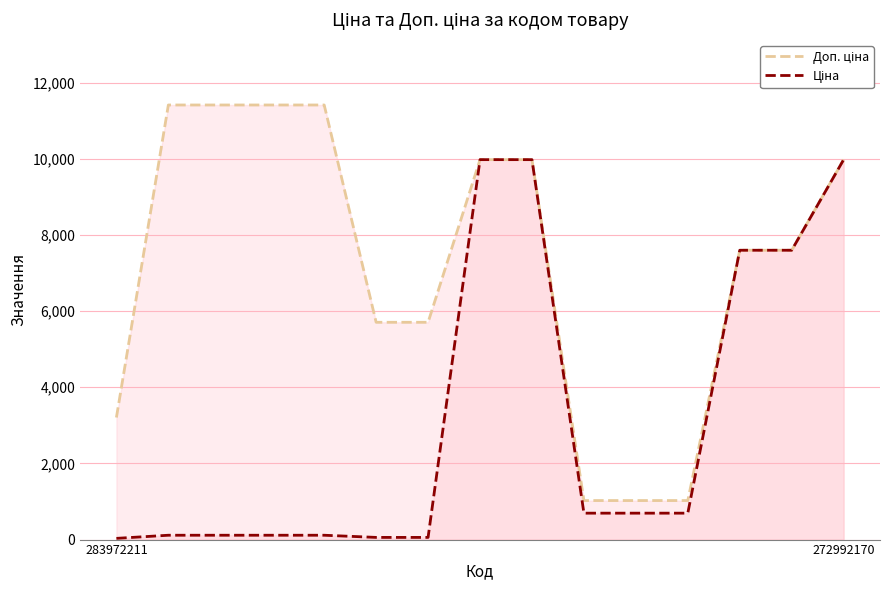

What is the maximum value shown in the chart?

11410.0